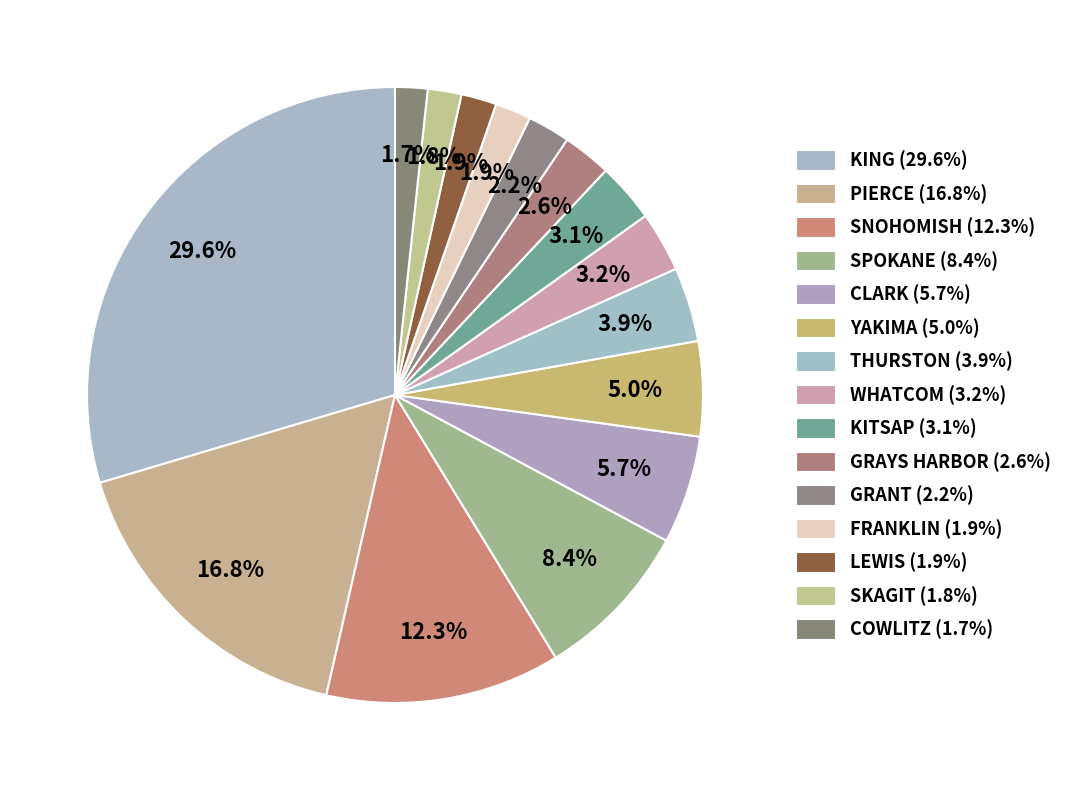

To the nearest percent, what is the combined percentage of SKAGIT and PIERCE?

19%